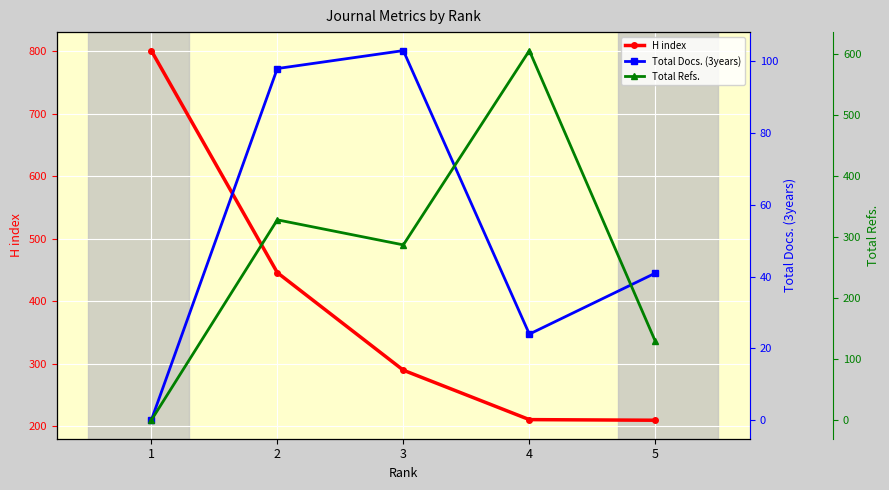

At which label does H index reach its minimum?

5